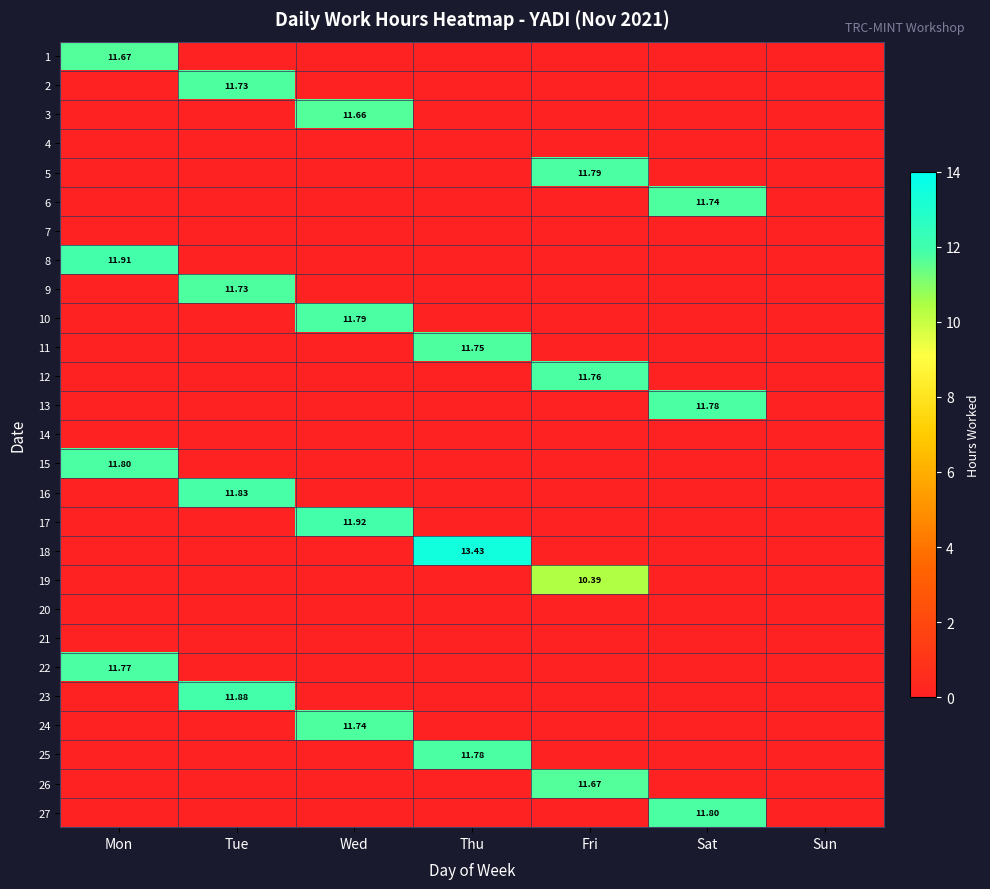

At which label is 14 closest to 0?

Mon